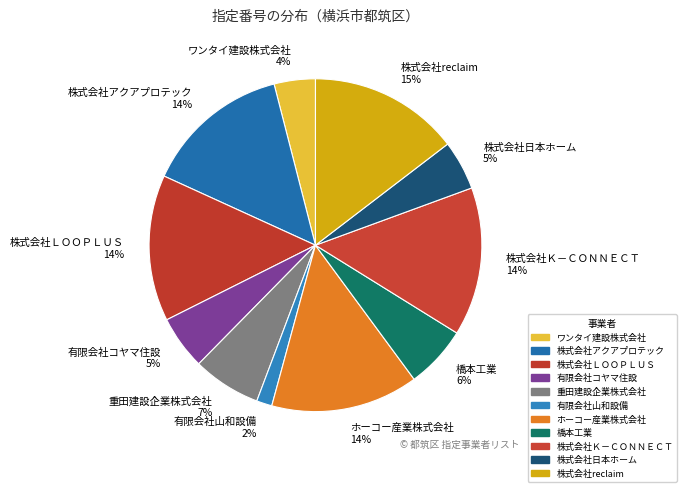

To the nearest percent, what is the difference between the largest and smallest slice percentages?

13%